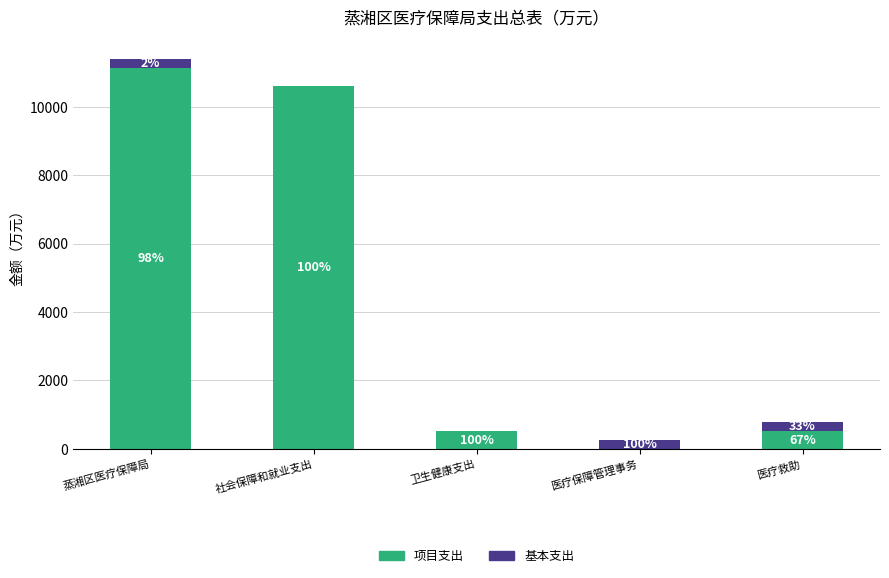

Rank the series at 医疗保障管理事务 from highest to lowest value.

基本支出, 项目支出